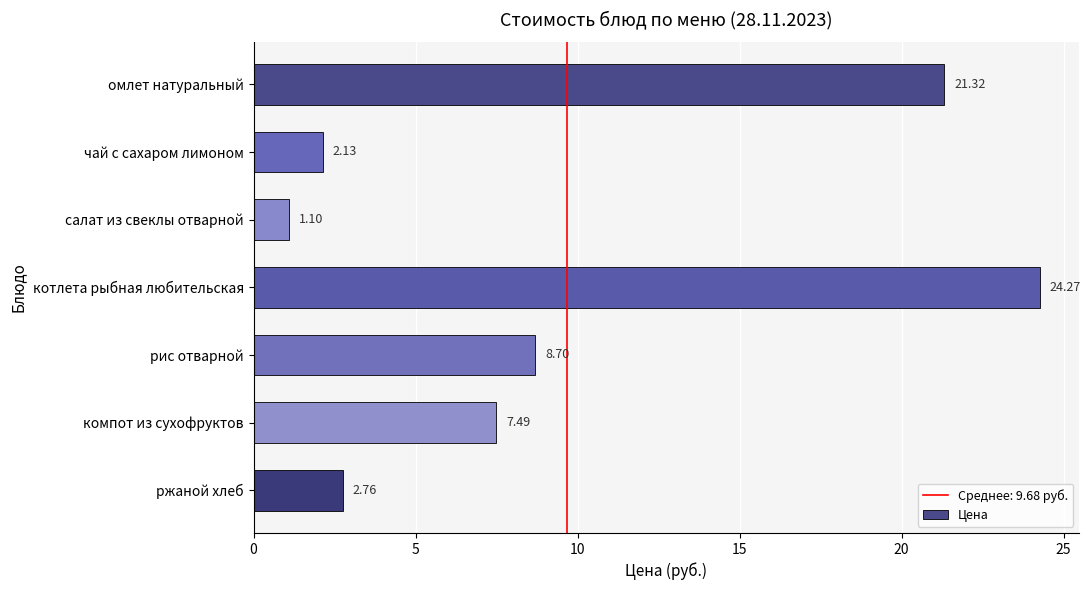

What is the label of the 4th bar from the bottom?

котлета рыбная любительская